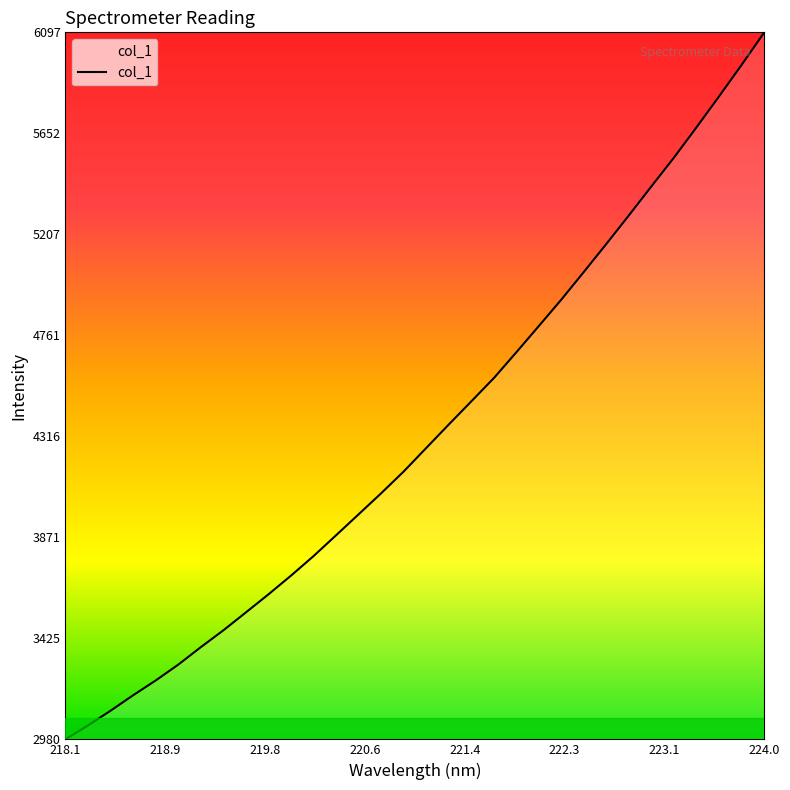

What is the smallest value displayed?

2980.0